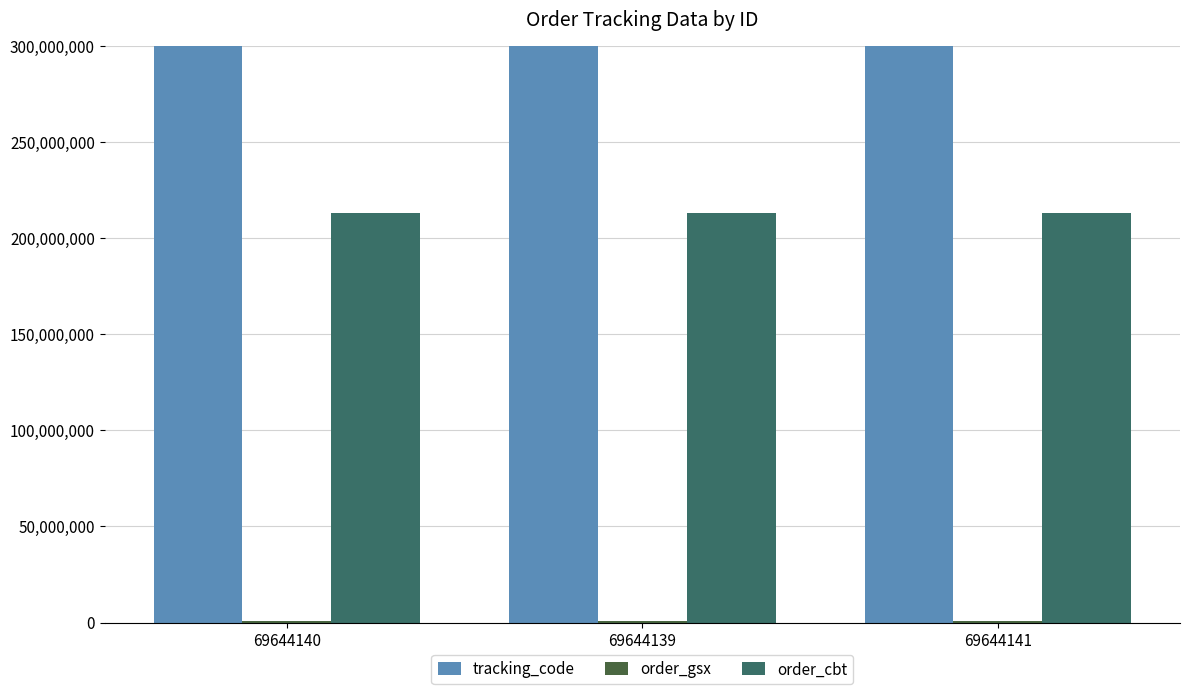

What is the label of the 1st bar from the right?

69644141